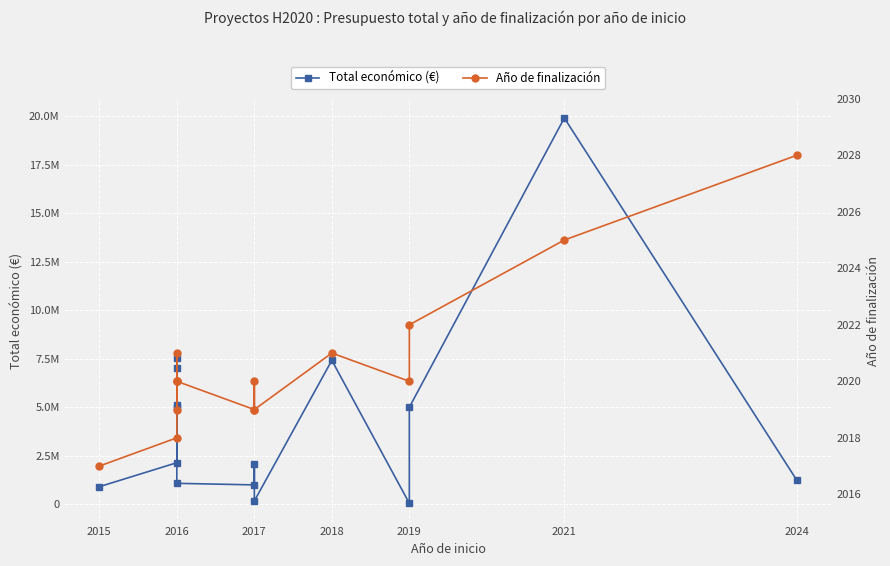

How many lines are shown in the chart?

2